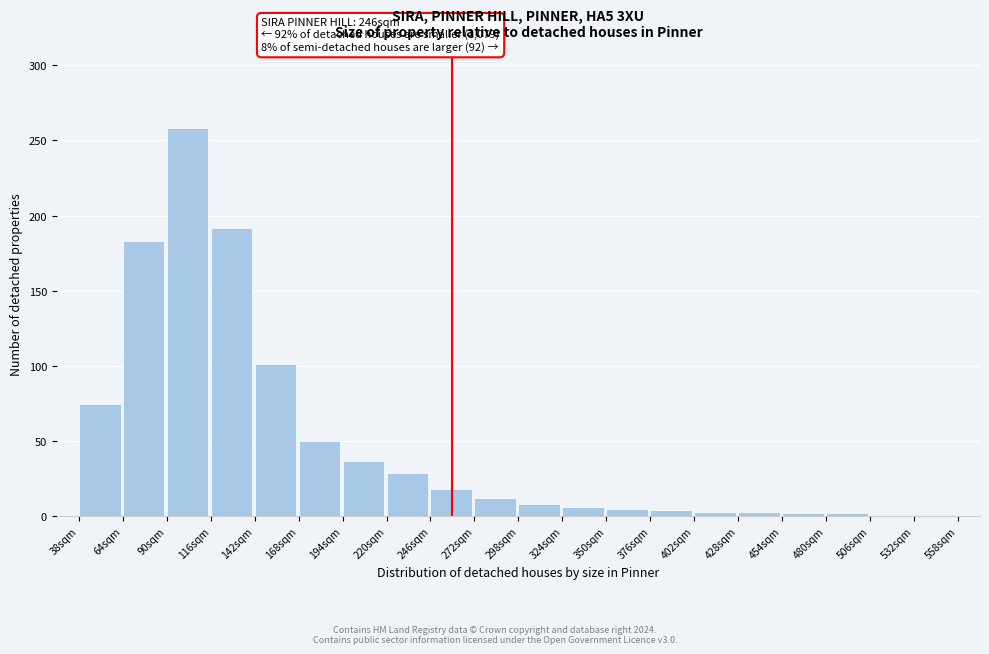

Which category has the highest value across all series?

90sqm